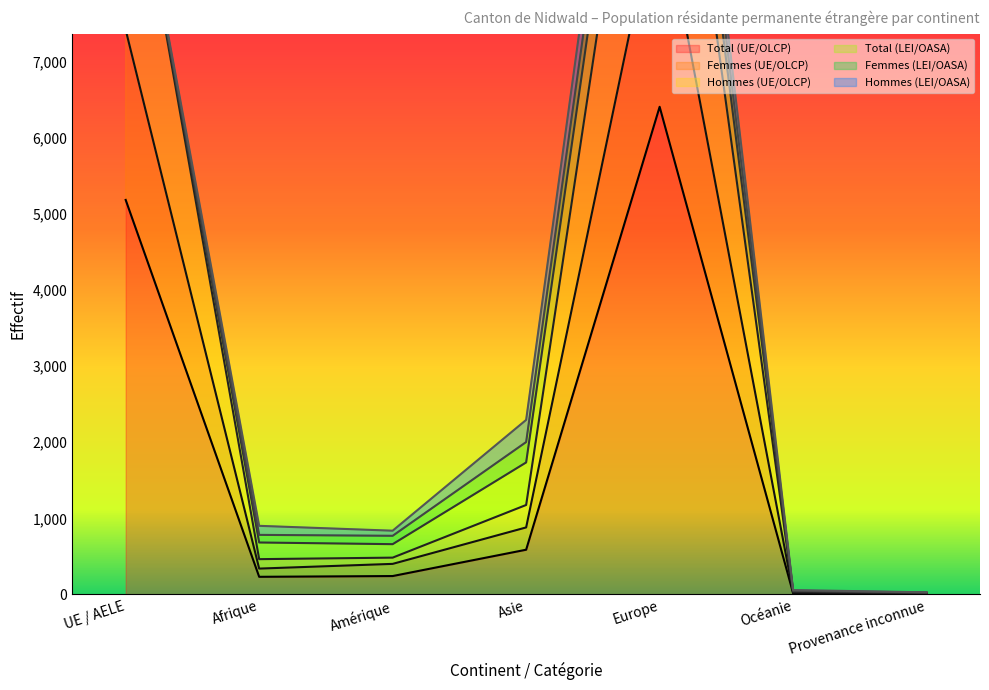

What is the maximum value for Total (UE/OLCP)?

6409